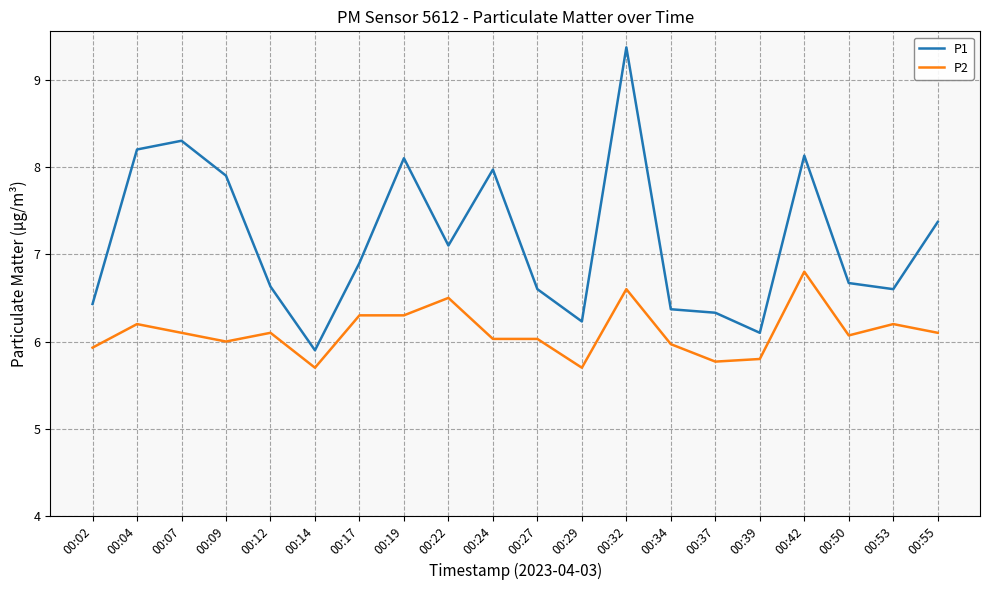

Which series has the widest spread of values?

P1